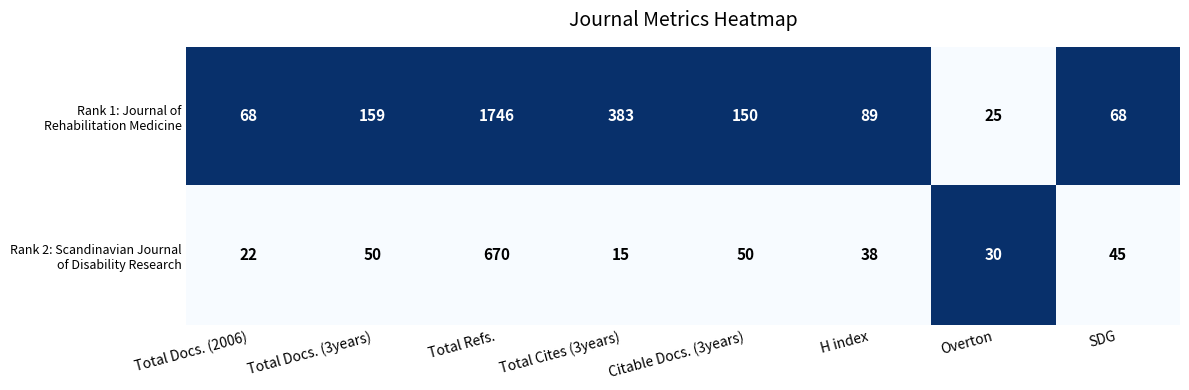

What is the minimum value shown in the chart?

15